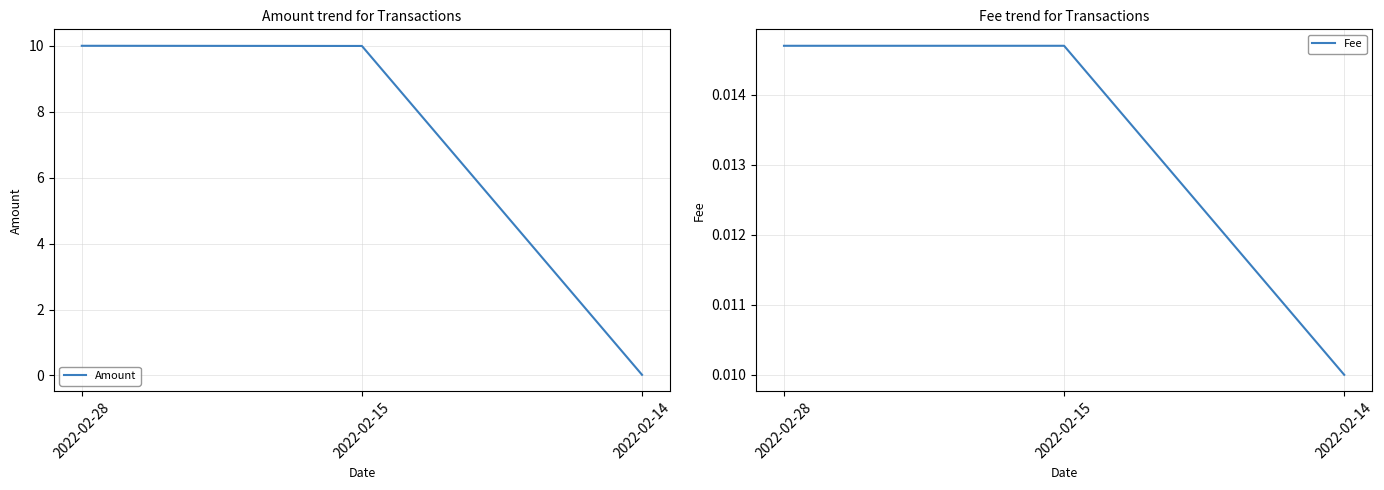

Where is Amount nearest to the value 5?

2022-02-14